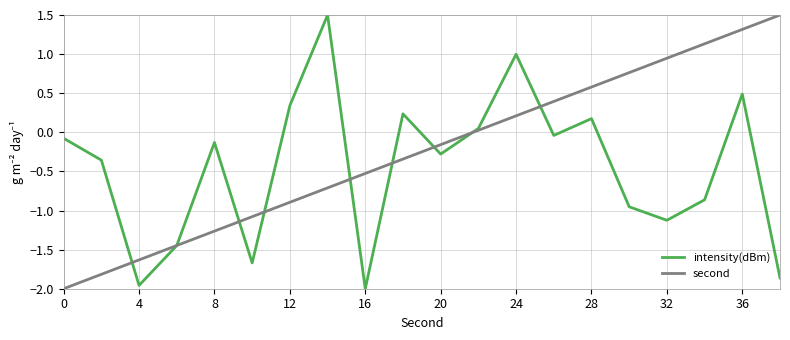

Rank the series by their average value, from highest to lowest.

second, intensity(dBm)